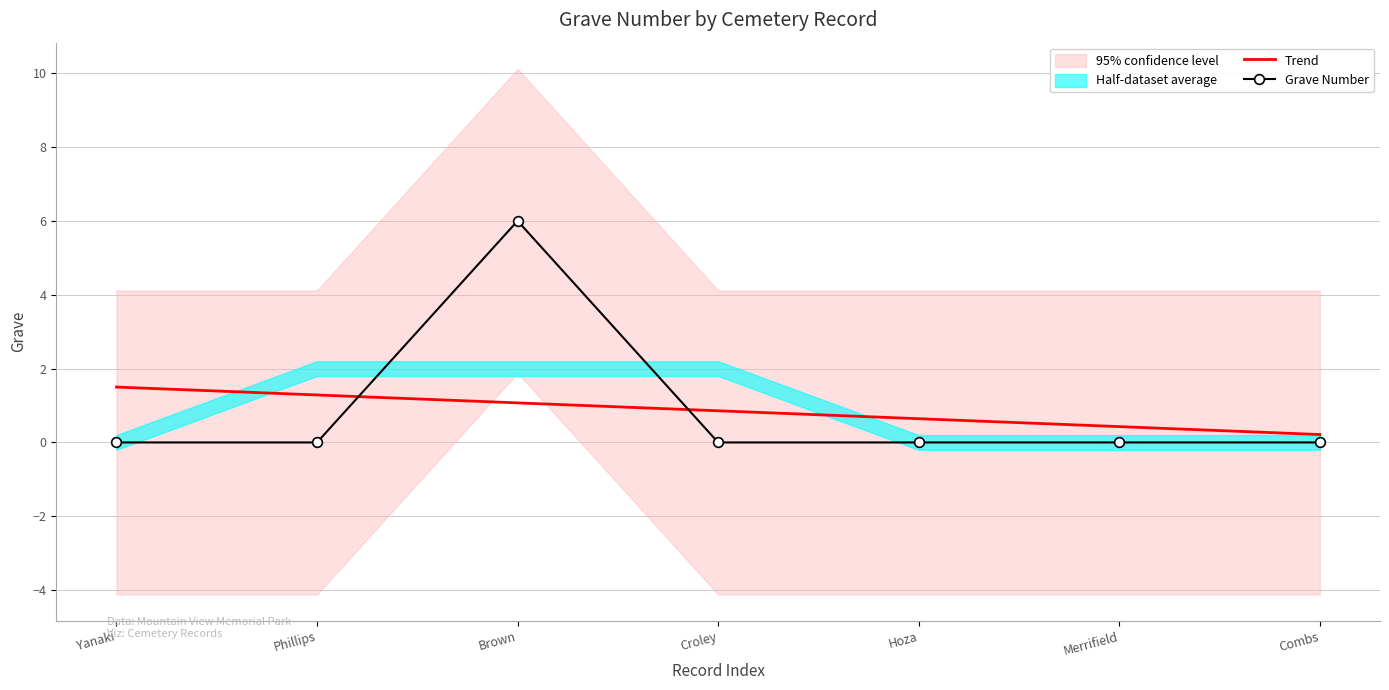

Where do Grave Number and Trend first cross each other?

Phillips and Brown